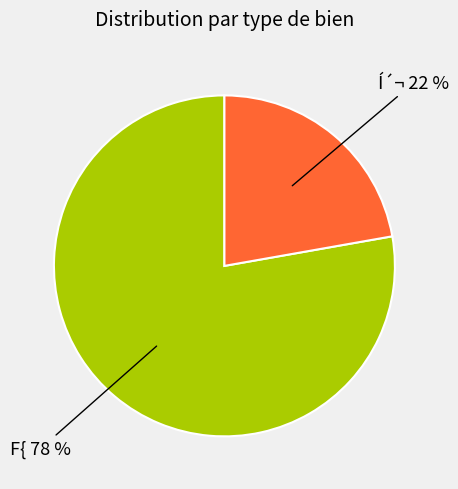

To the nearest percent, what is the average slice percentage?

50%